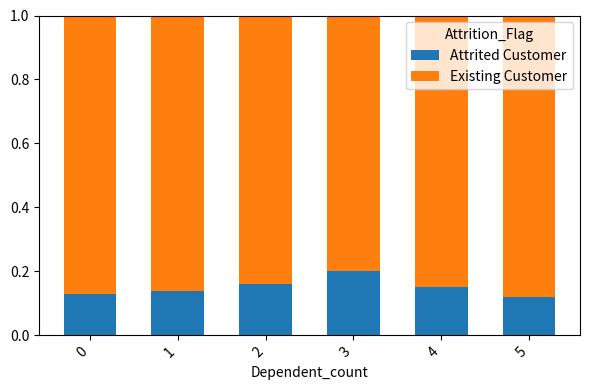

What is the sum of the Attrited Customer values at 1 and 2?

0.3